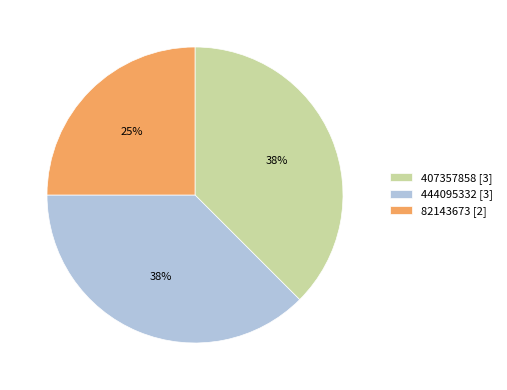

True or false: 407357858 [3] accounts for 45% of the total.

False